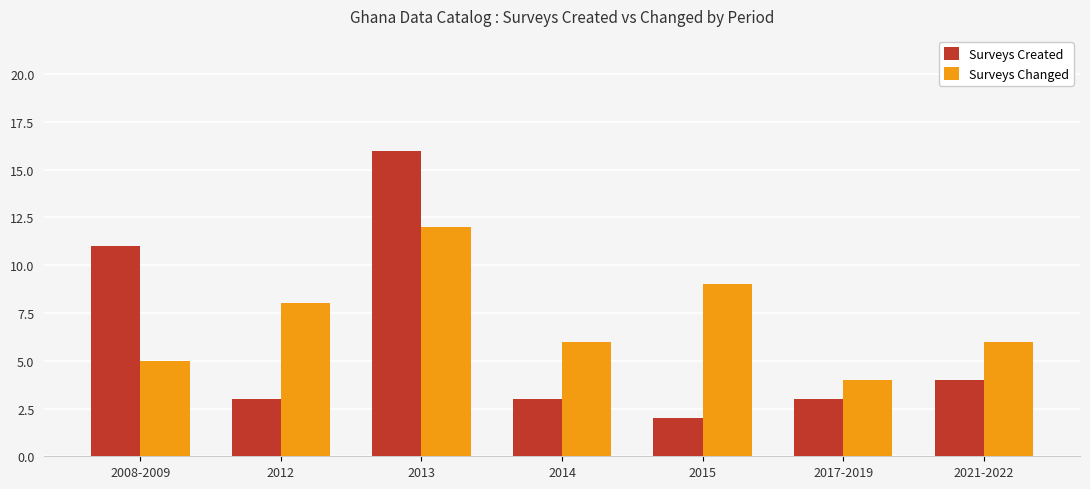

What is the difference between the second highest and second lowest values in the Surveys Created series?

8